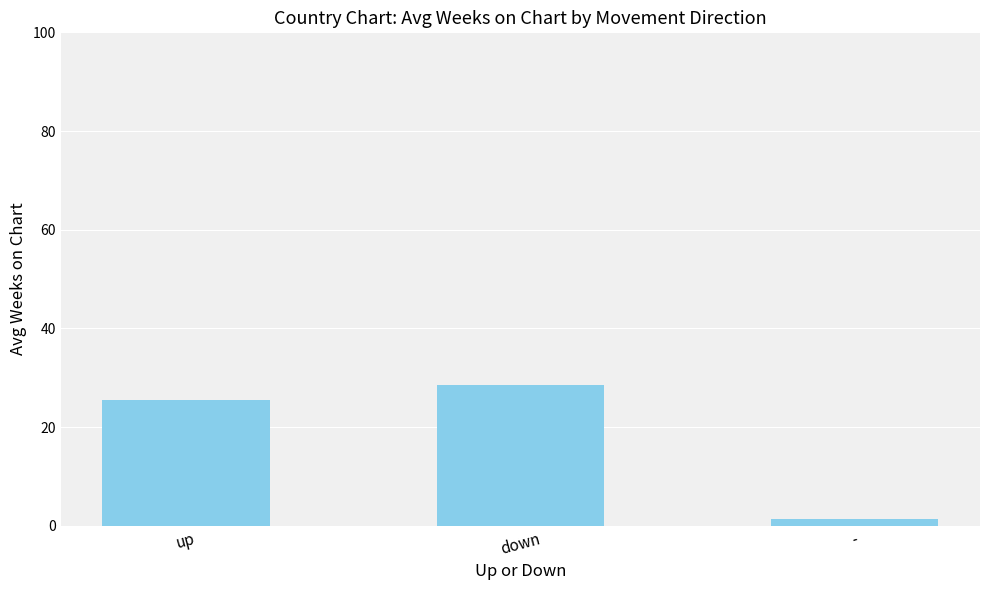

Reading left to right, extract all data points from this chart.

up=25.6	down=28.6	-=1.3